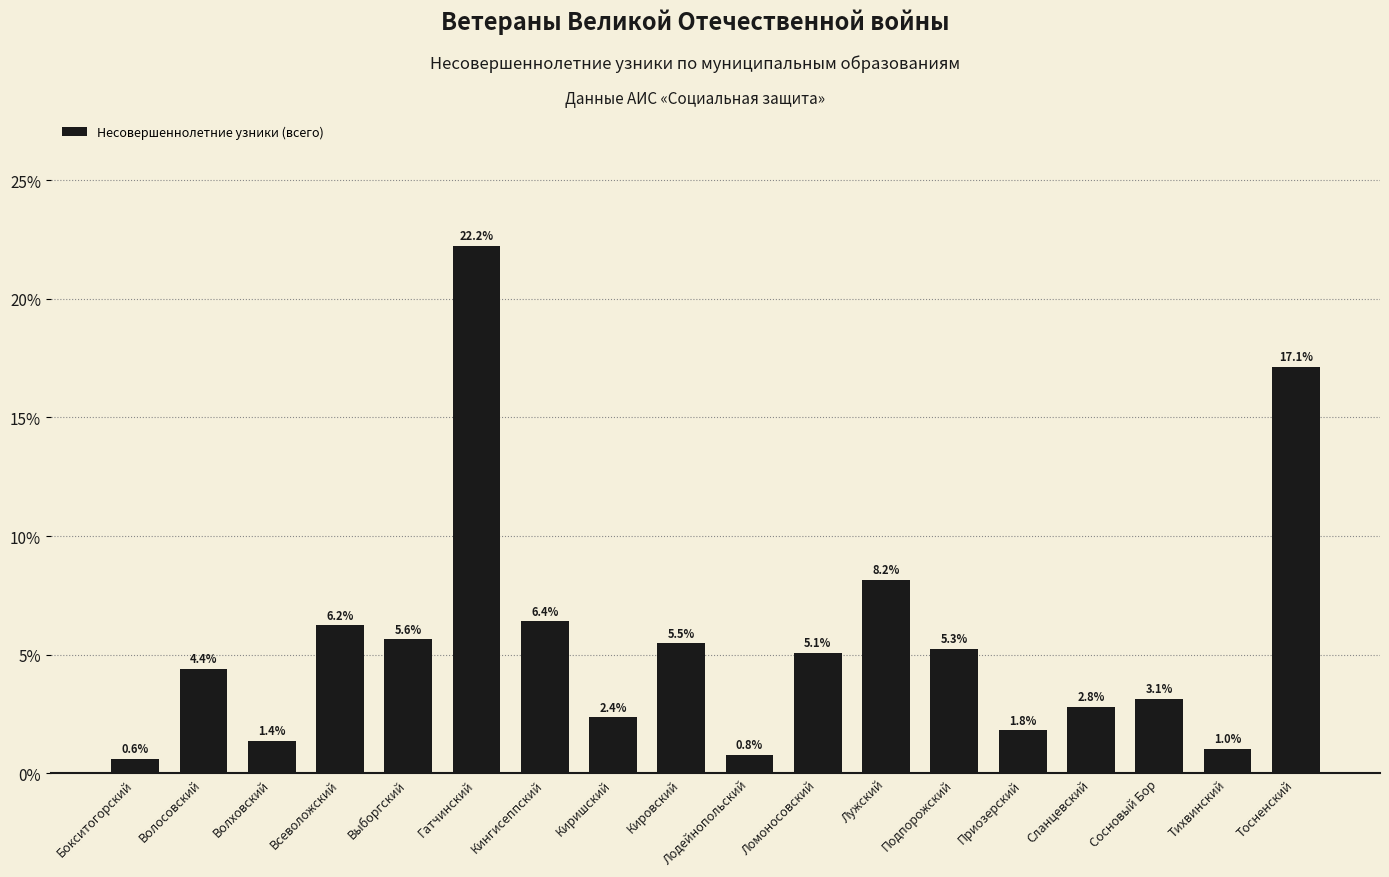

What is the approximate value at Всеволожский?

6.2